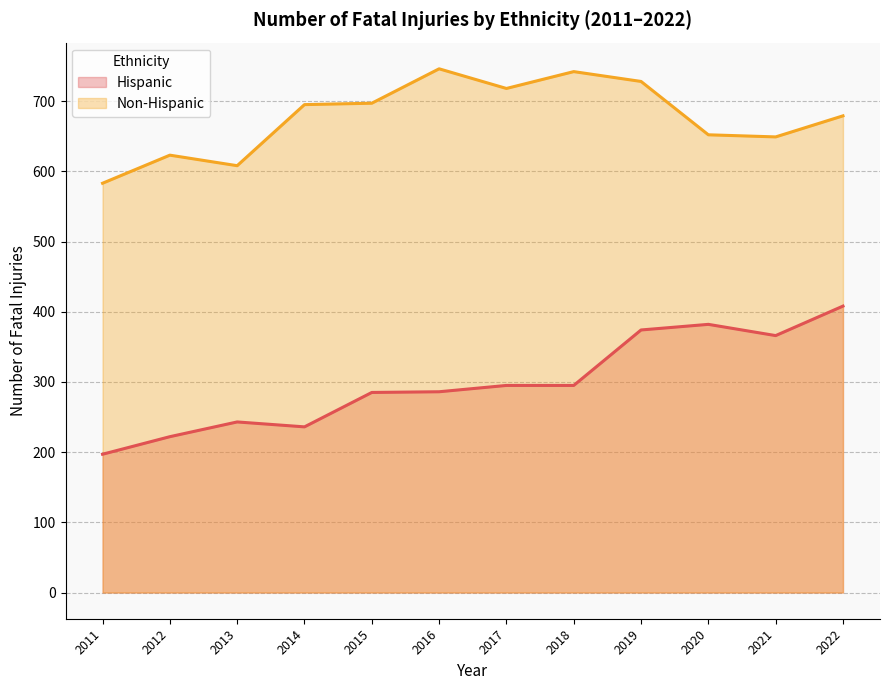

At which category is the sum across all series the highest?

2019